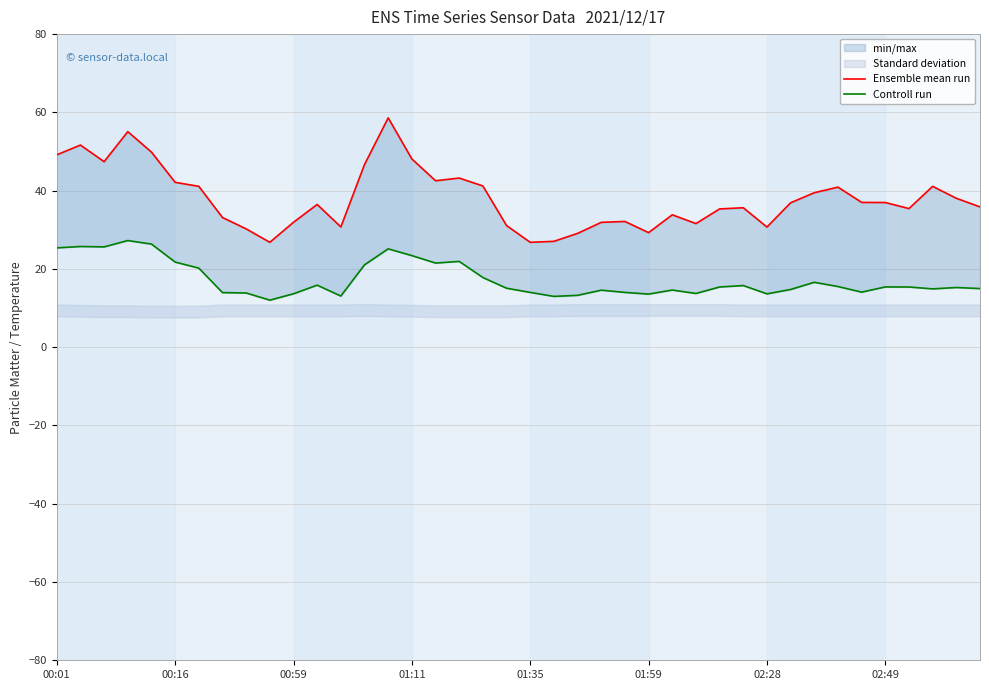

Rank the series by their average value, from lowest to highest.

Controll run, Ensemble mean run